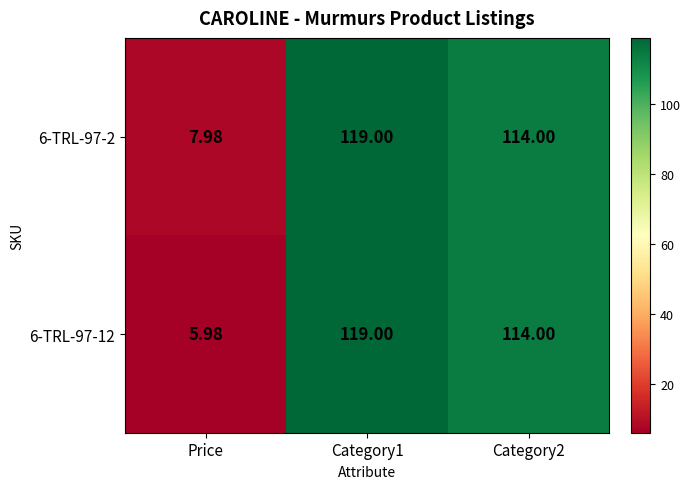

At which label does 6-TRL-97-12 reach its minimum?

Price